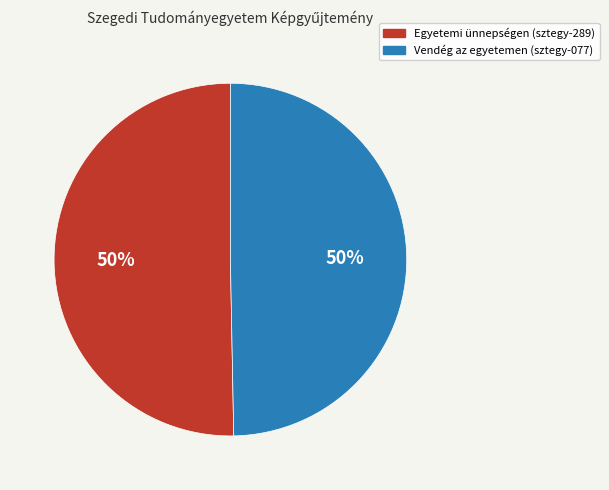

What is the ratio of the value at Vendég az egyetemen (sztegy-077) to the value at Egyetemi ünnepségen (sztegy-289)?

1.0